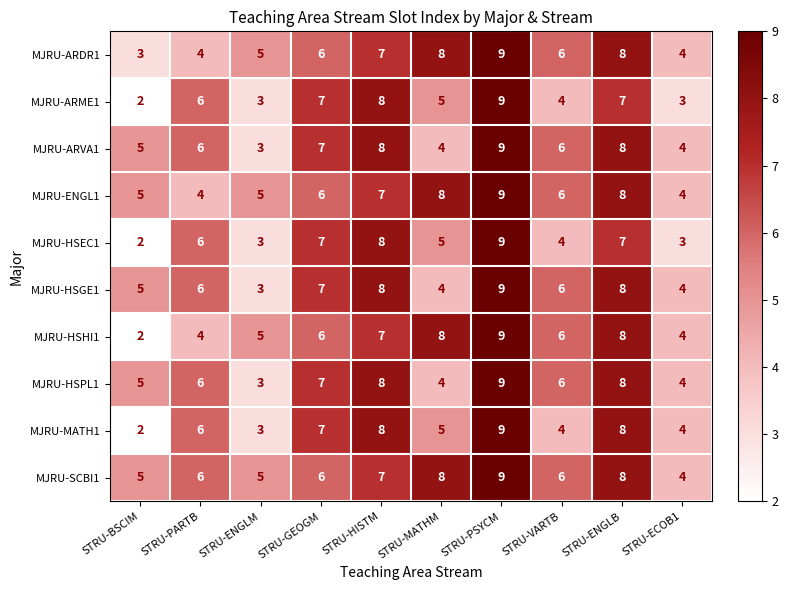

What is the maximum value for MJRU-ENGL1?

9